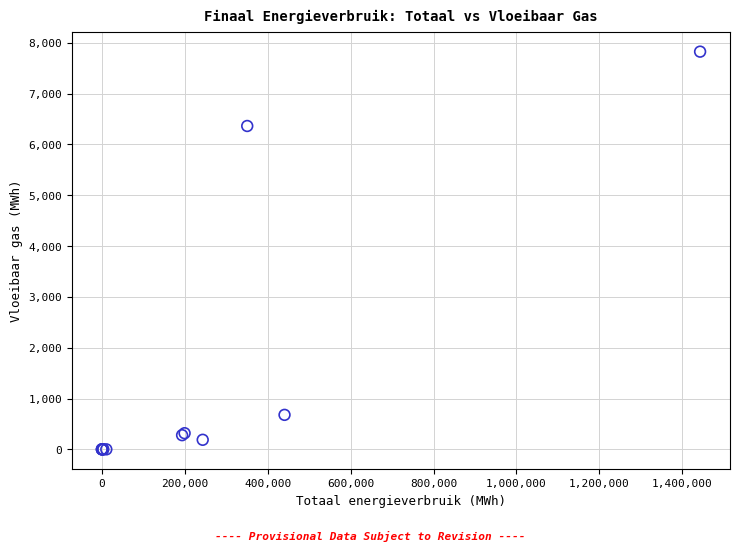

What Y value in the scatter plot is closest to 3913?

6363.7